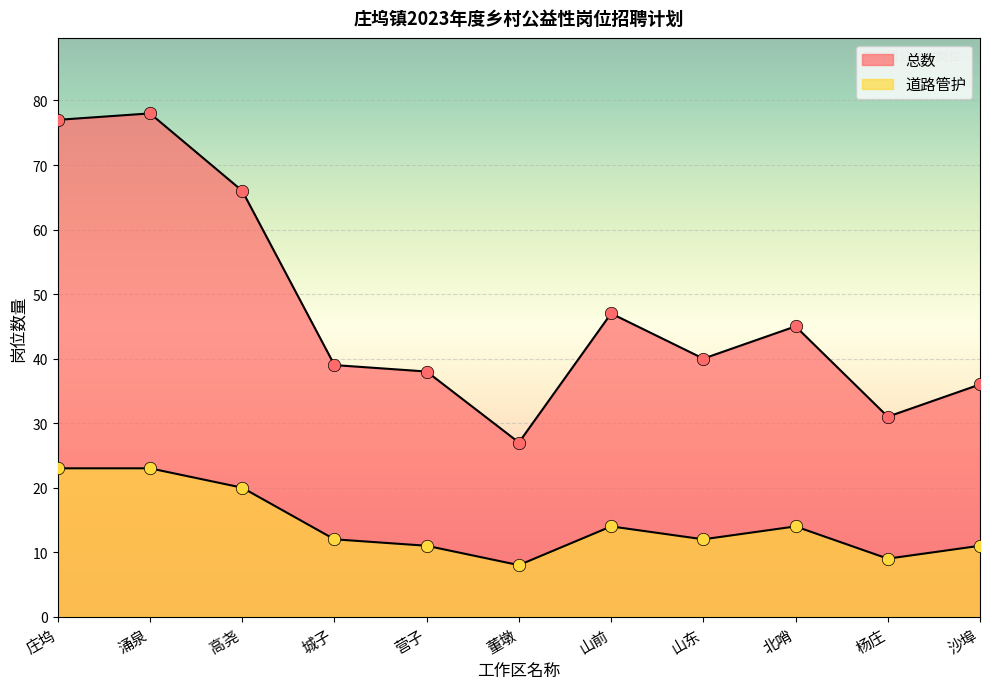

At how many categories does at least one series exceed 72?

2